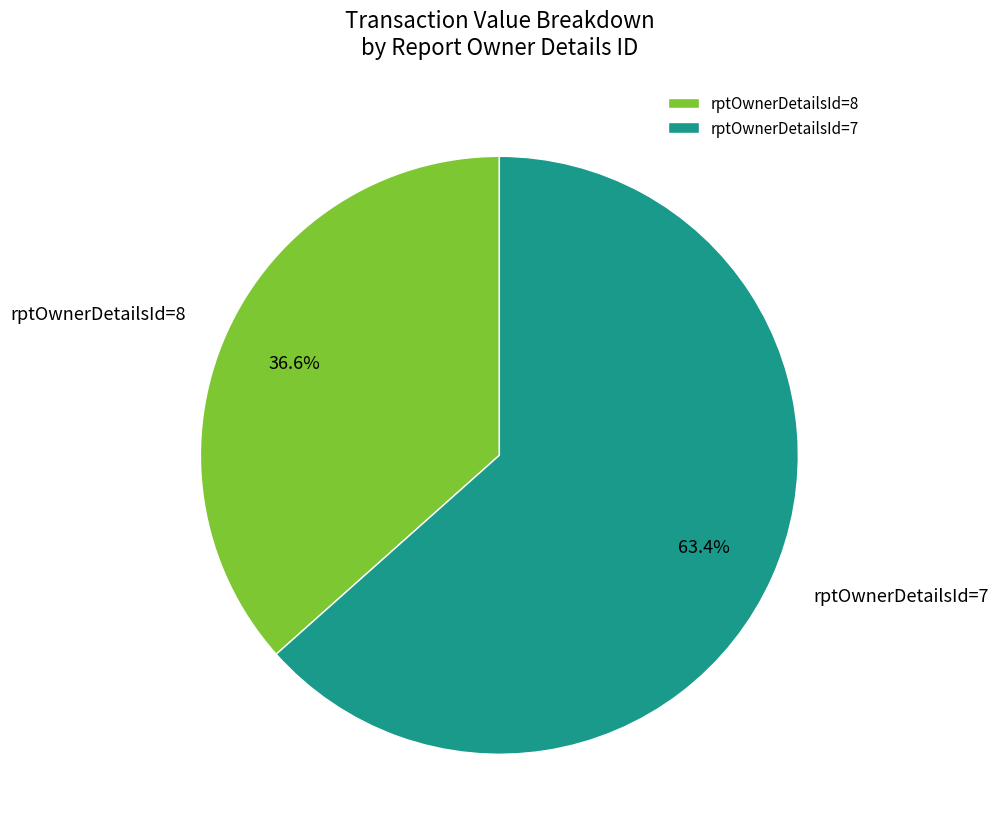

How many segments does this pie chart have?

2